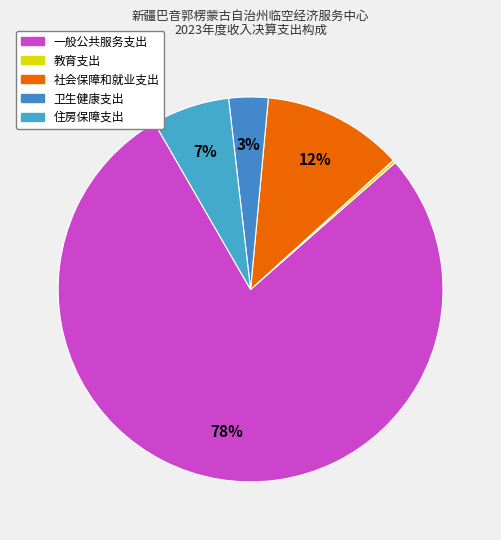

To the nearest percent, what is the combined percentage of 教育支出 and 社会保障和就业支出?

12%